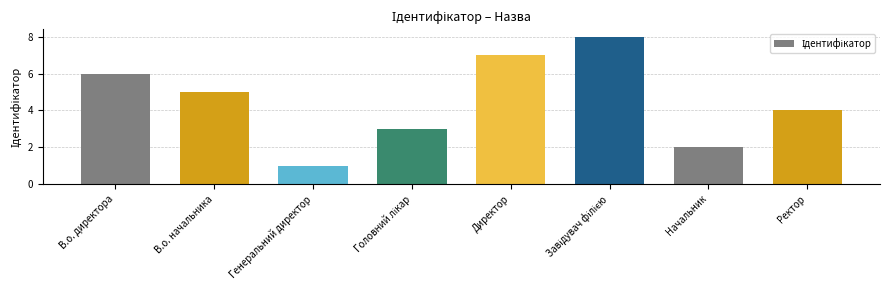

Reading left to right, list all the values displayed in this chart.

6	5	1	3	7	8	2	4